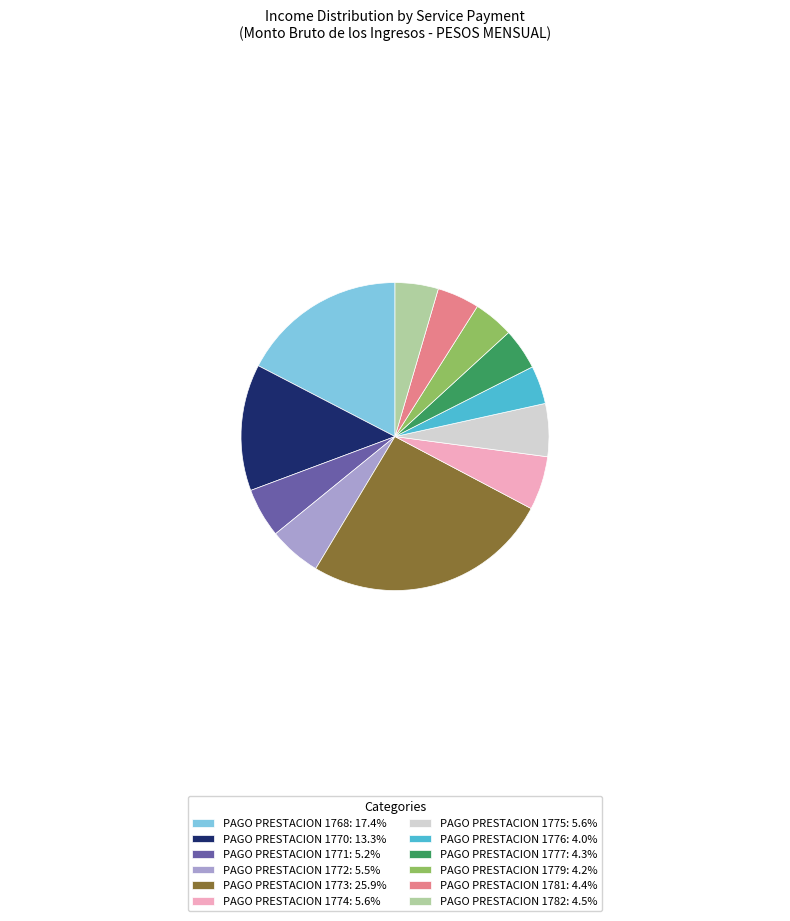

How many slices are in this pie chart?

12